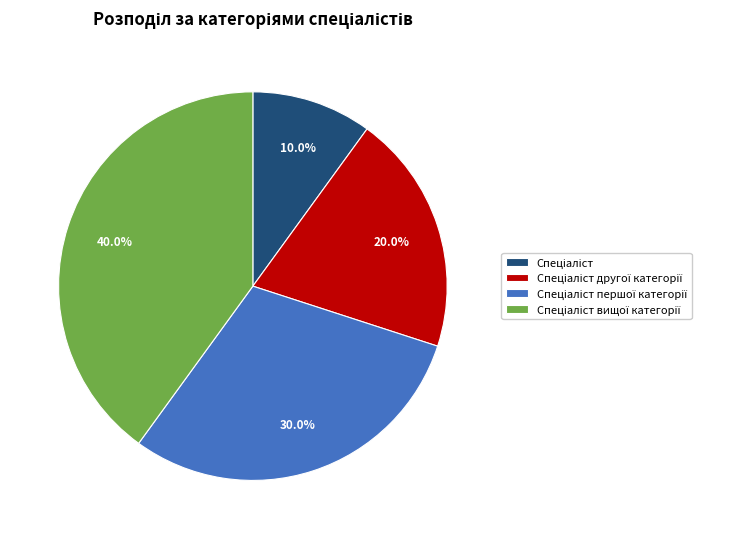

Is there a majority slice in this chart?

No